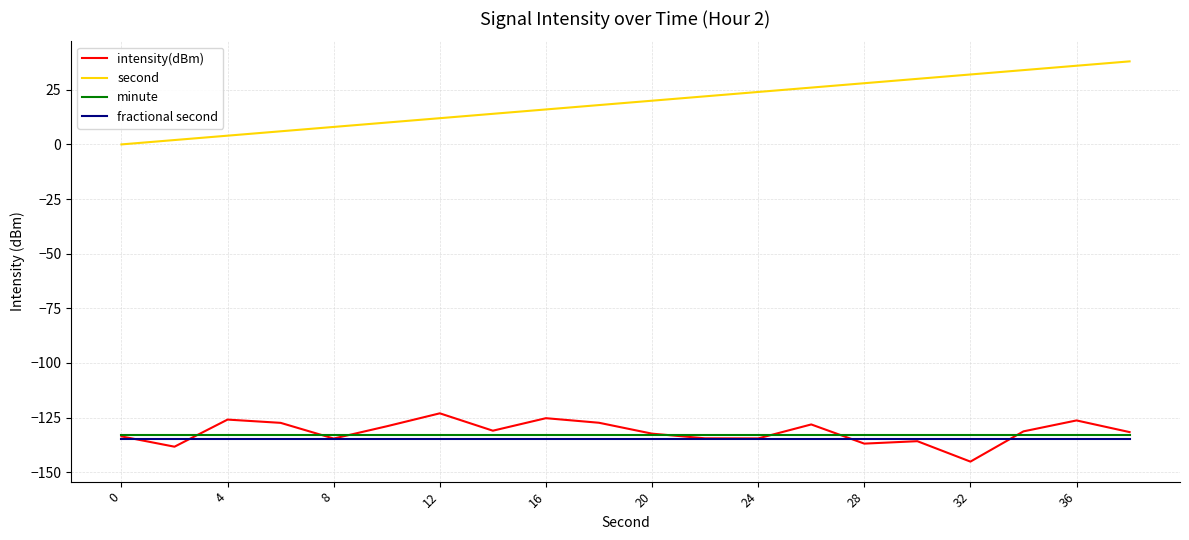

What is the smallest value displayed?

-145.1